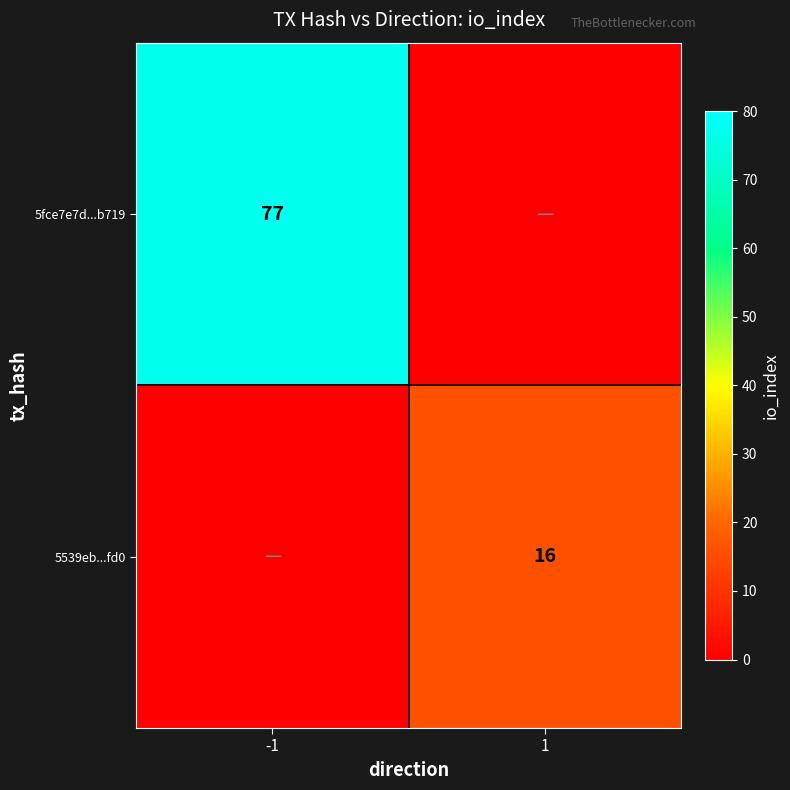

The value of 5fce7e7d...b719 at -1 is 77. True or false?

True